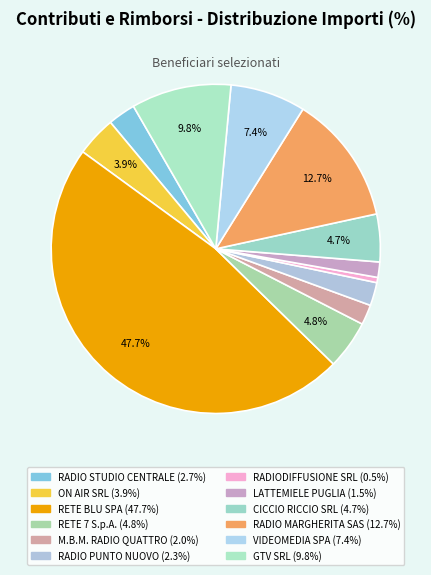

What is the smallest slice in the pie chart?

RADIODIFFUSIONE SRL